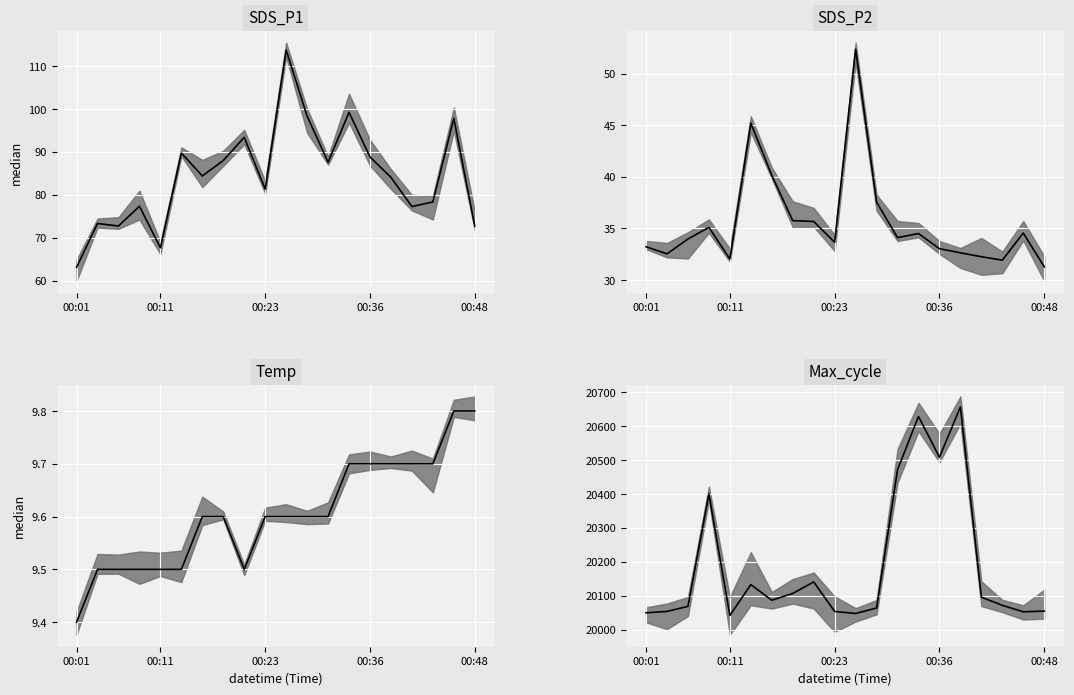

How many categories are shown in the chart?

20